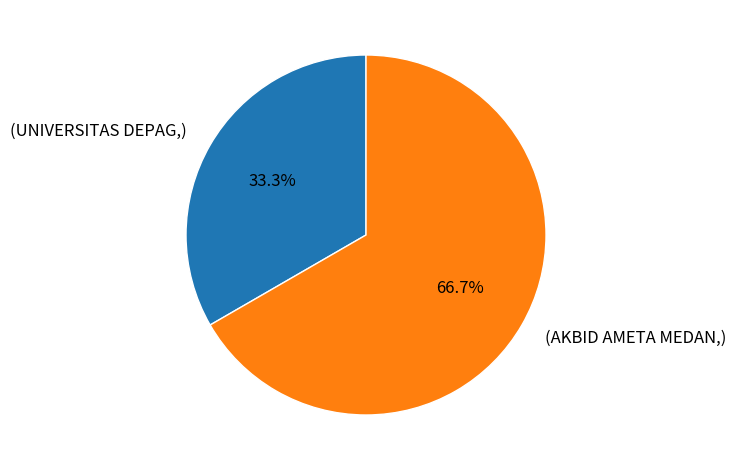

Is there a majority slice in this chart?

Yes